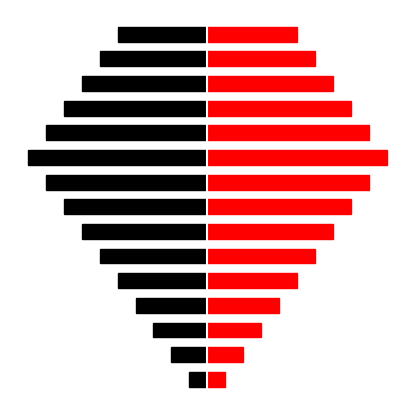

At which category is the sum across all series the highest?

CA_n25(2A)